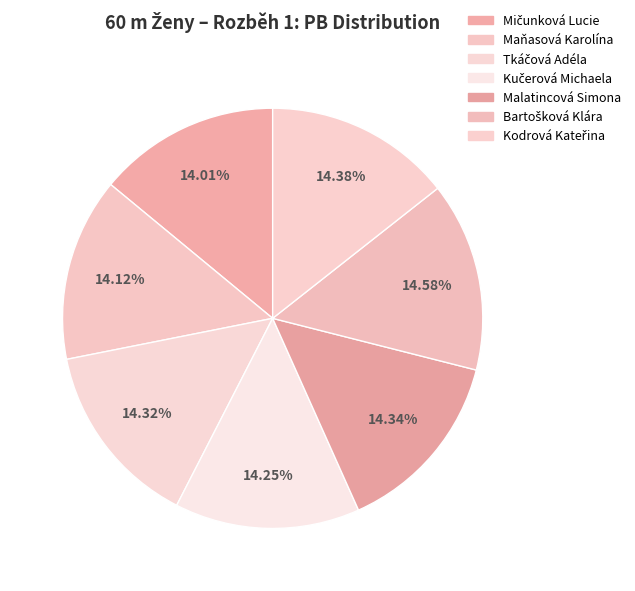

Which slice is the smallest?

Mičunková Lucie